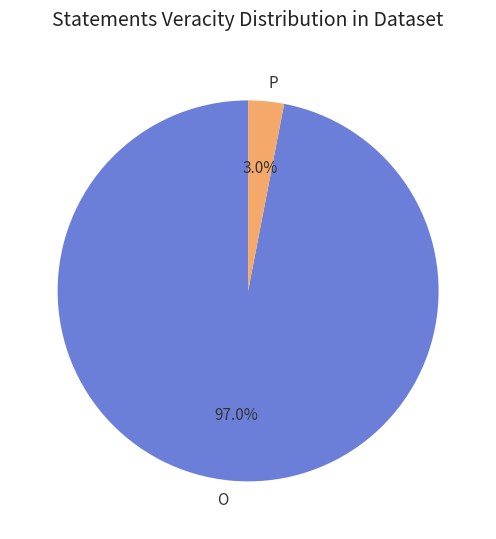

How many segments does this pie chart have?

2